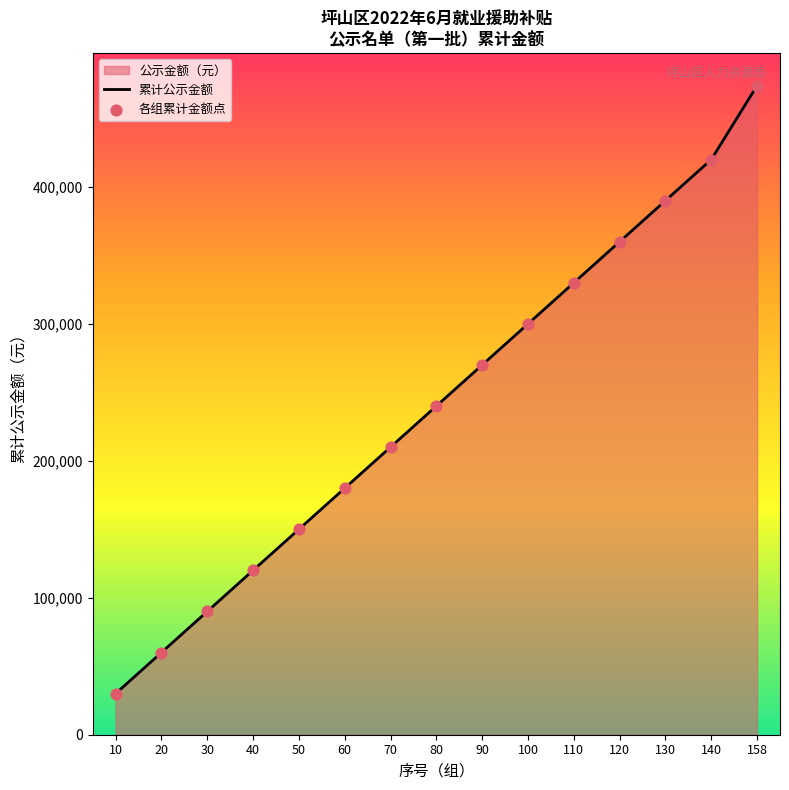

Which series contains the highest Y value?

累计公示金额